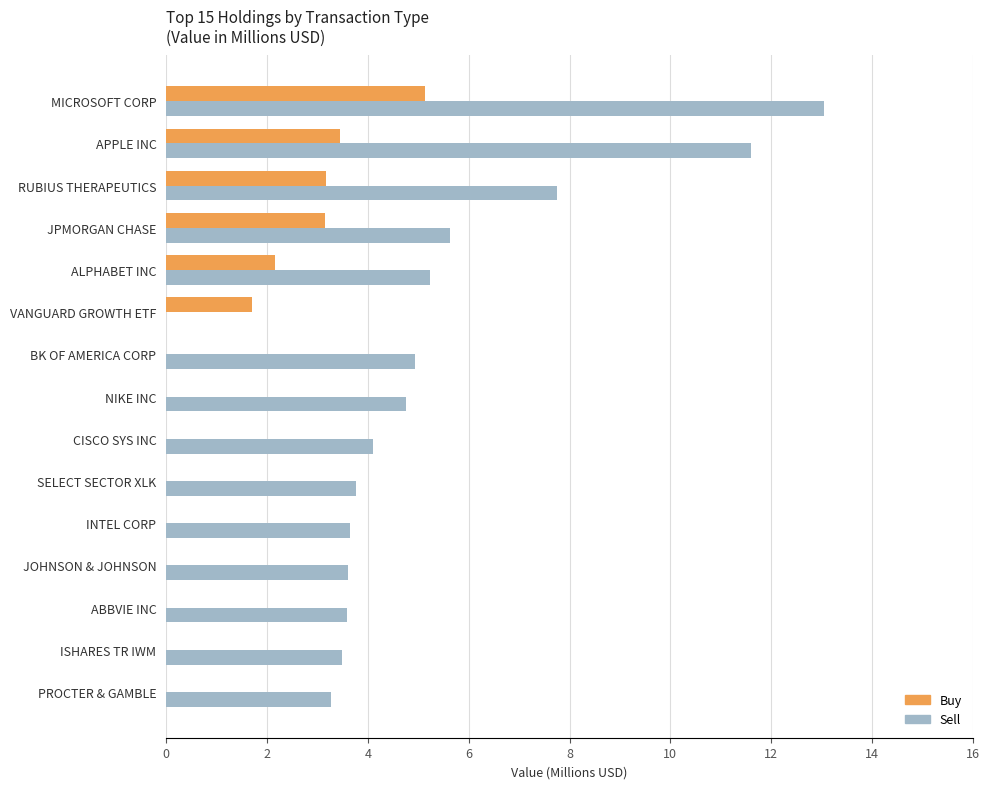

At which category does the chart reach its peak across all series?

MICROSOFT CORP